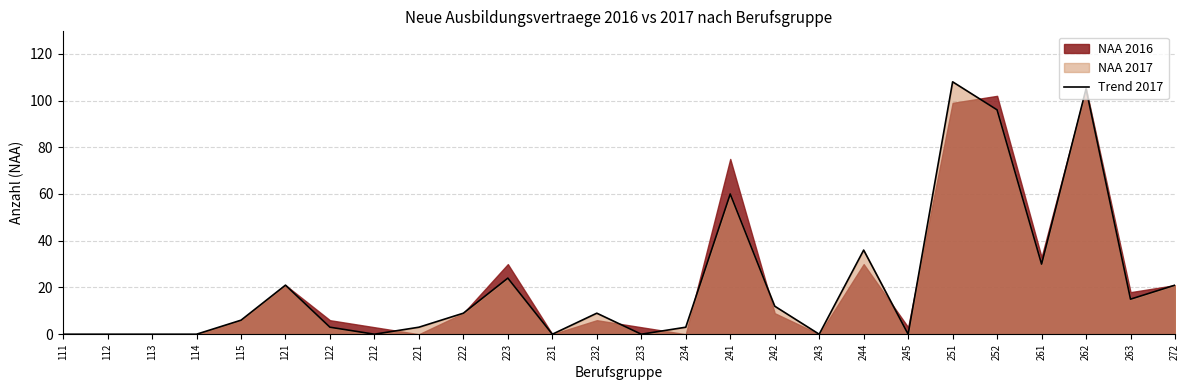

List the labels in order of value, largest first.

251, 262, 252, 241, 244, 261, 223, 121, 272, 263, 242, 222, 232, 115, 122, 221, 234, 111, 112, 113, 114, 212, 231, 233, 243, 245